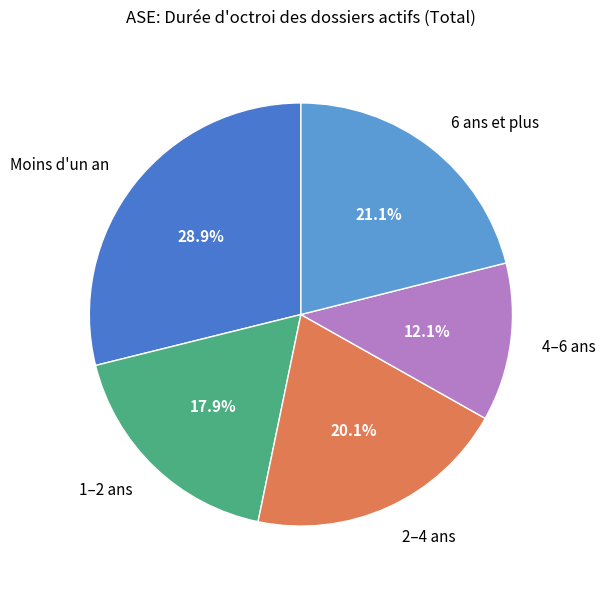

Do 4–6 ans and Moins d'un an together represent more than half of the pie?

No